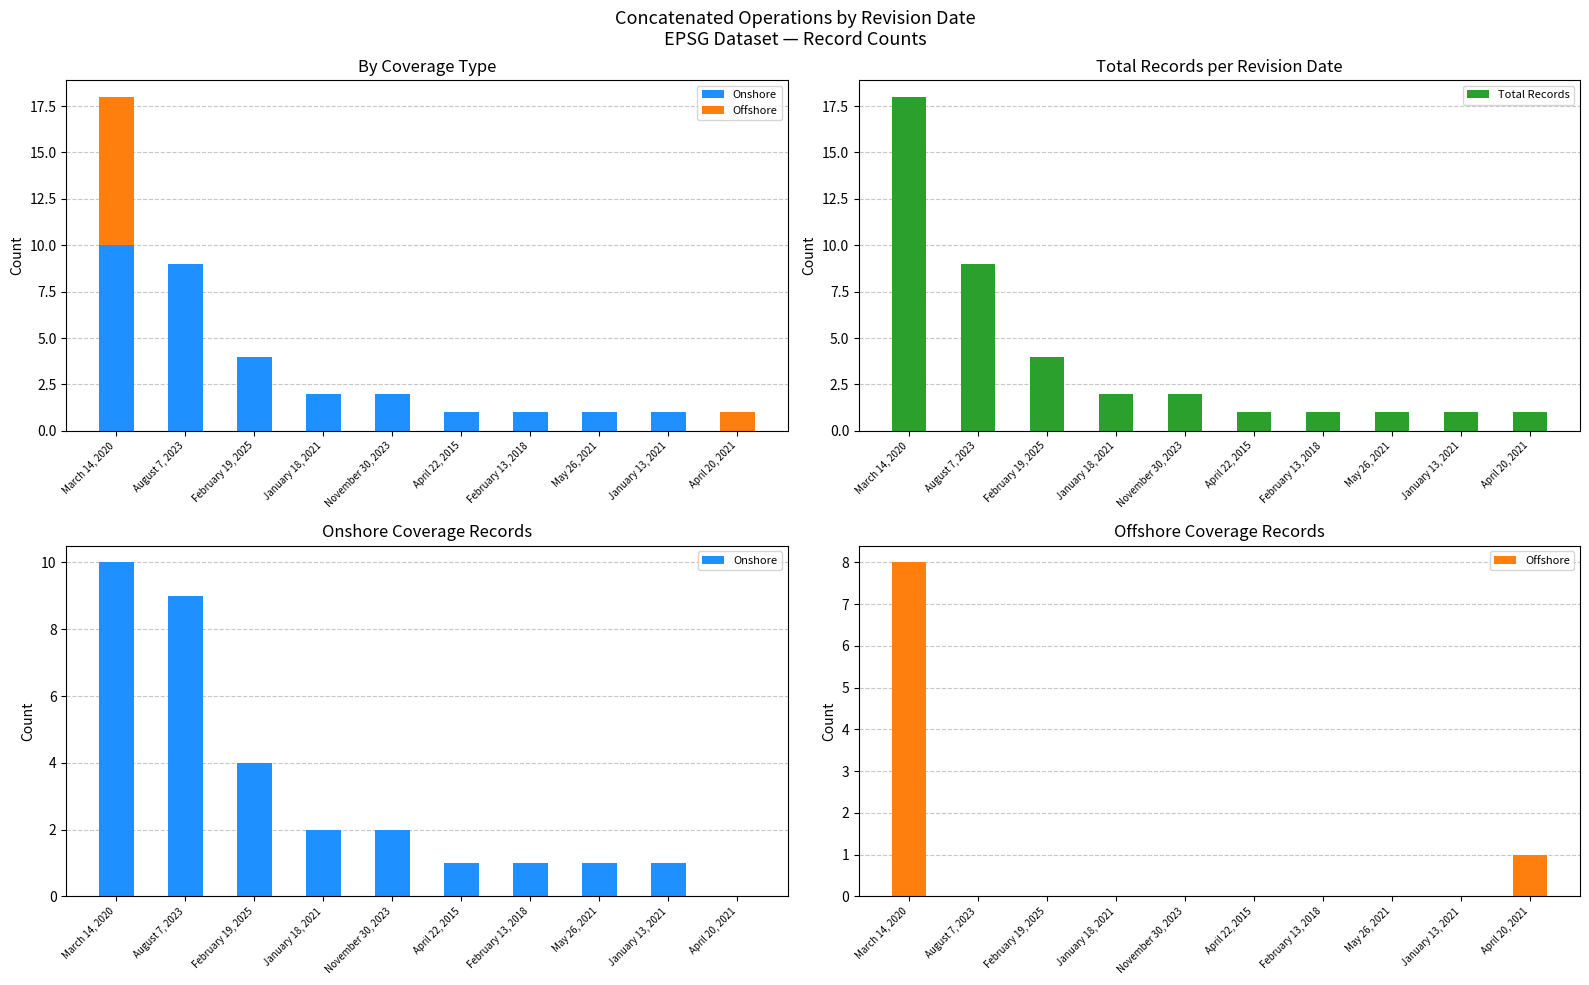

At which category is the sum across all series the highest?

March 14, 2020